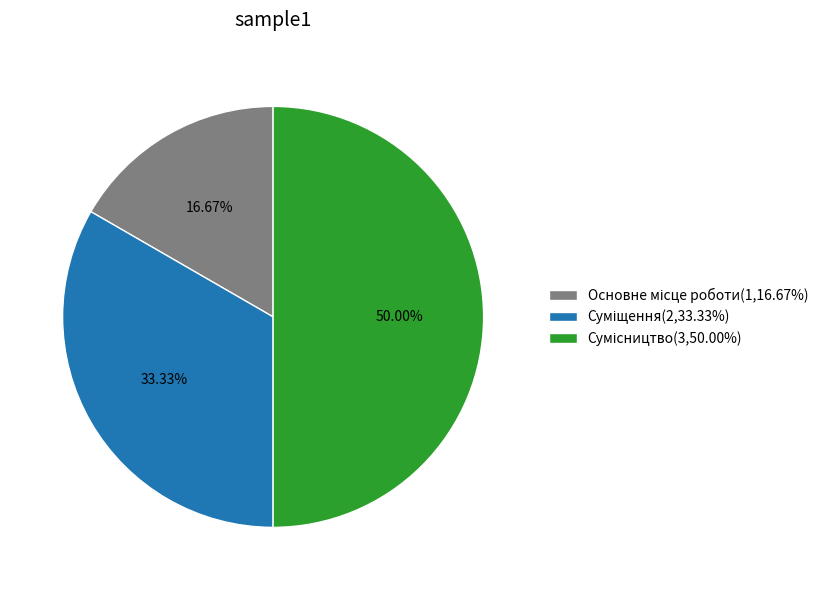

To the nearest percent, what is the difference between the Суміщення and Основне місце роботи slice percentages?

17%